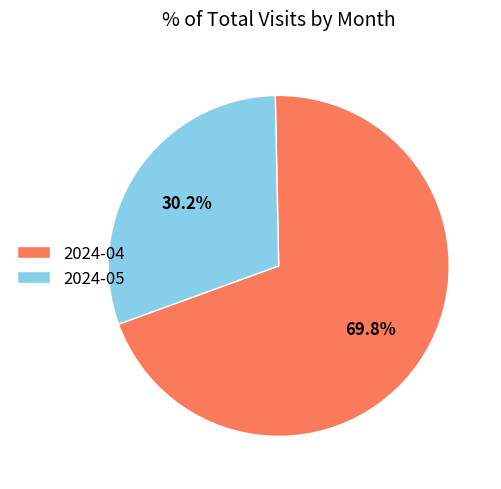

Between 2024-04 and 2024-05, which is larger?

2024-04